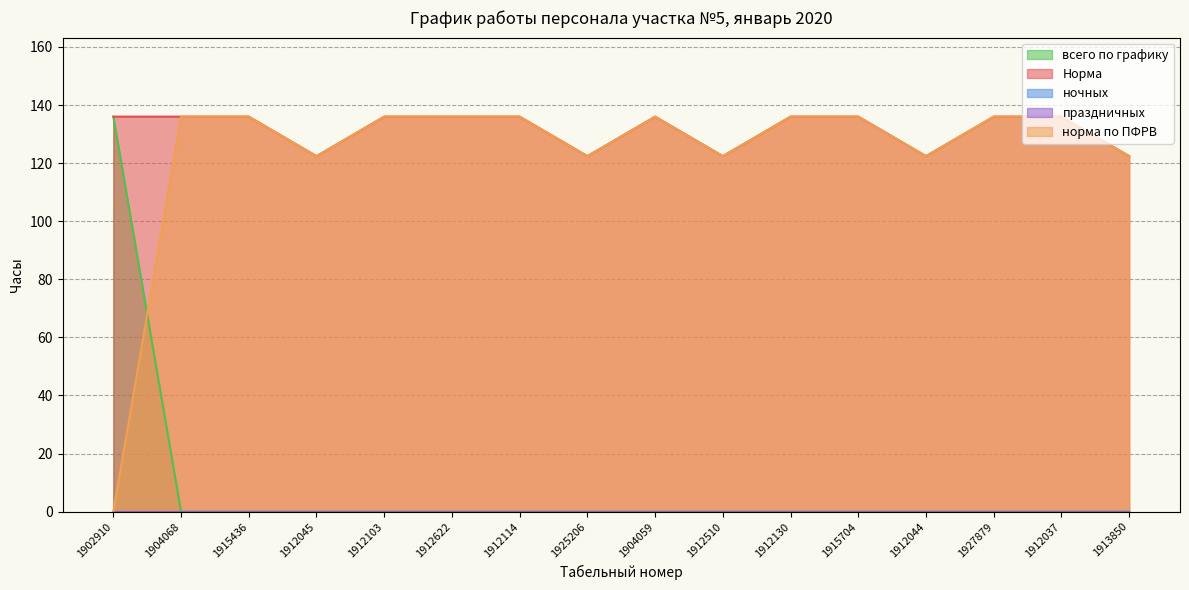

Which series has the largest range (max minus min)?

всего по графику